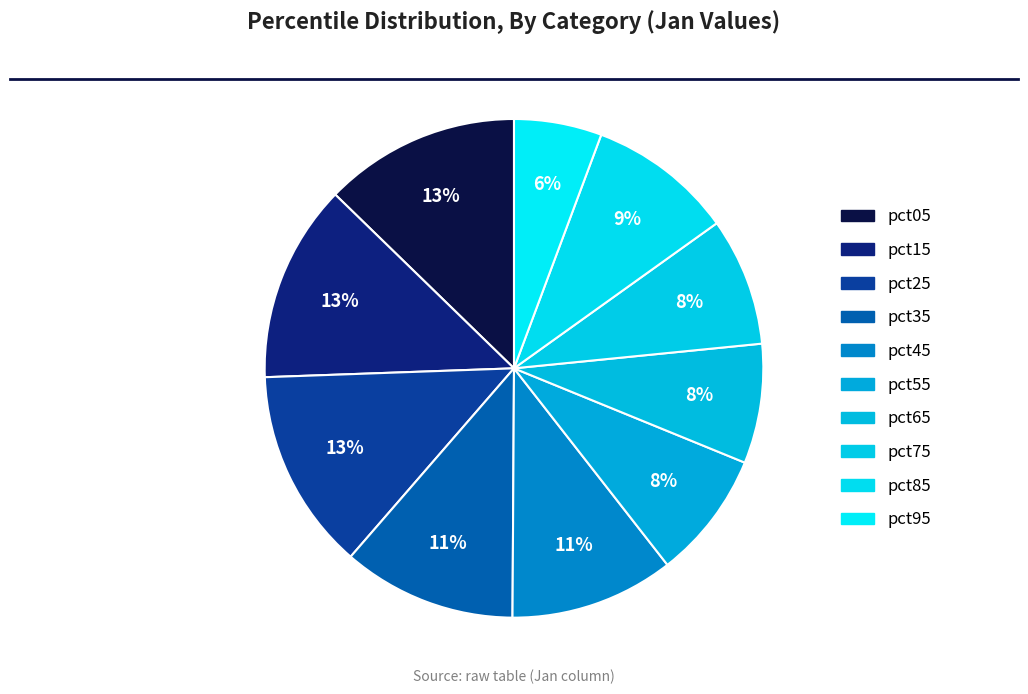

How many segments does this pie chart have?

10